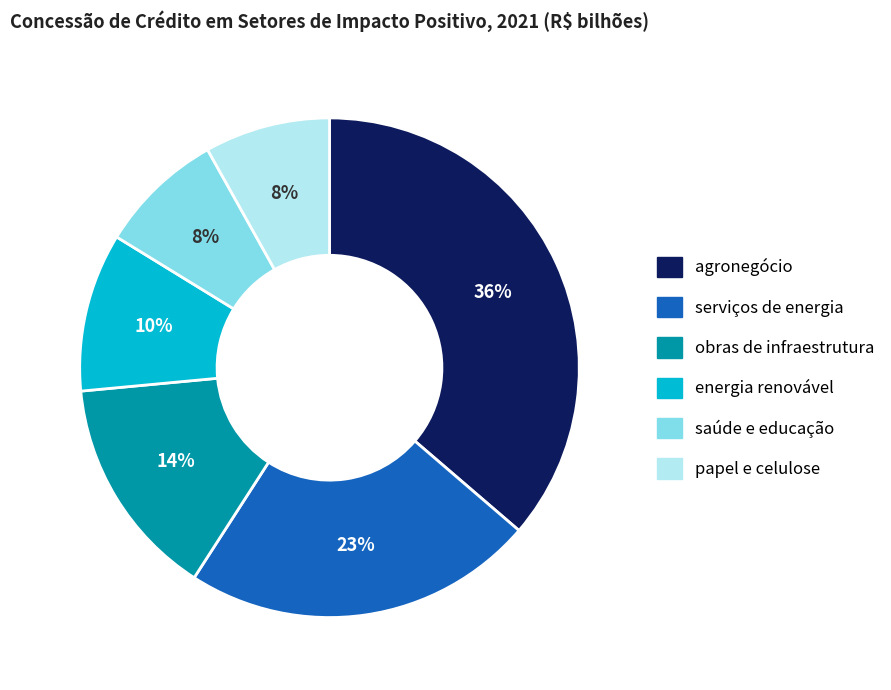

Which category has the biggest portion of the pie?

agronegócio